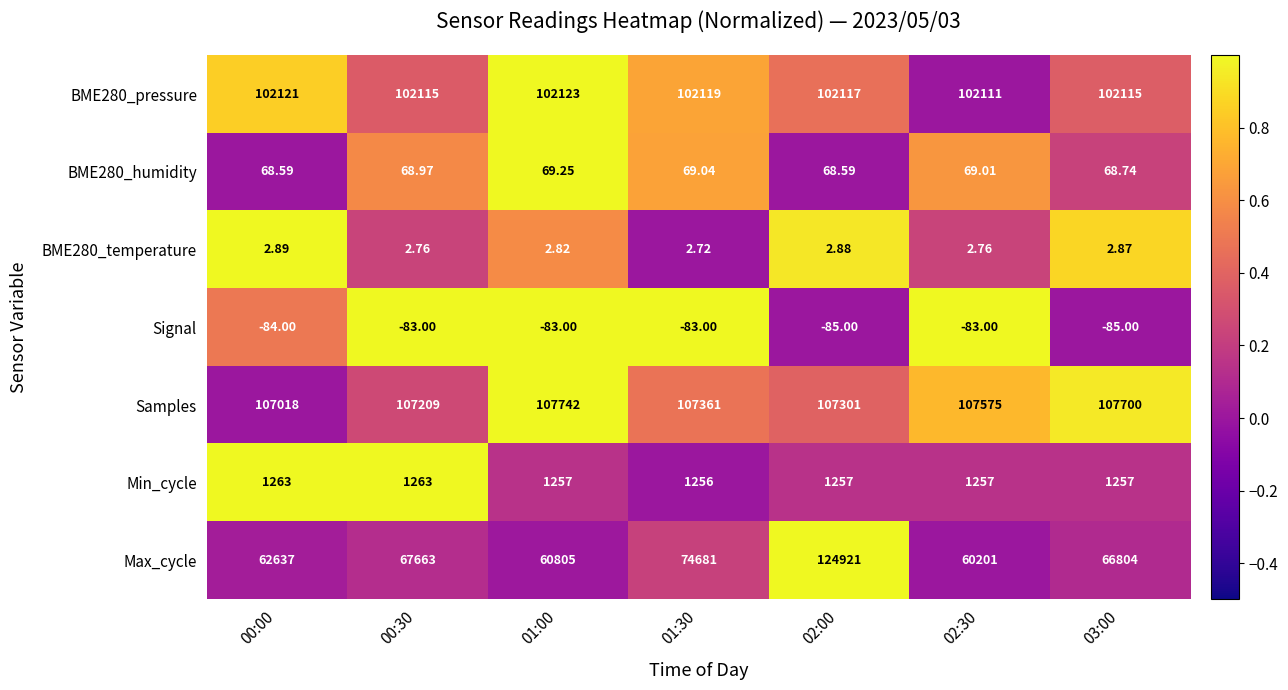

Which series has the widest spread of values?

Max_cycle